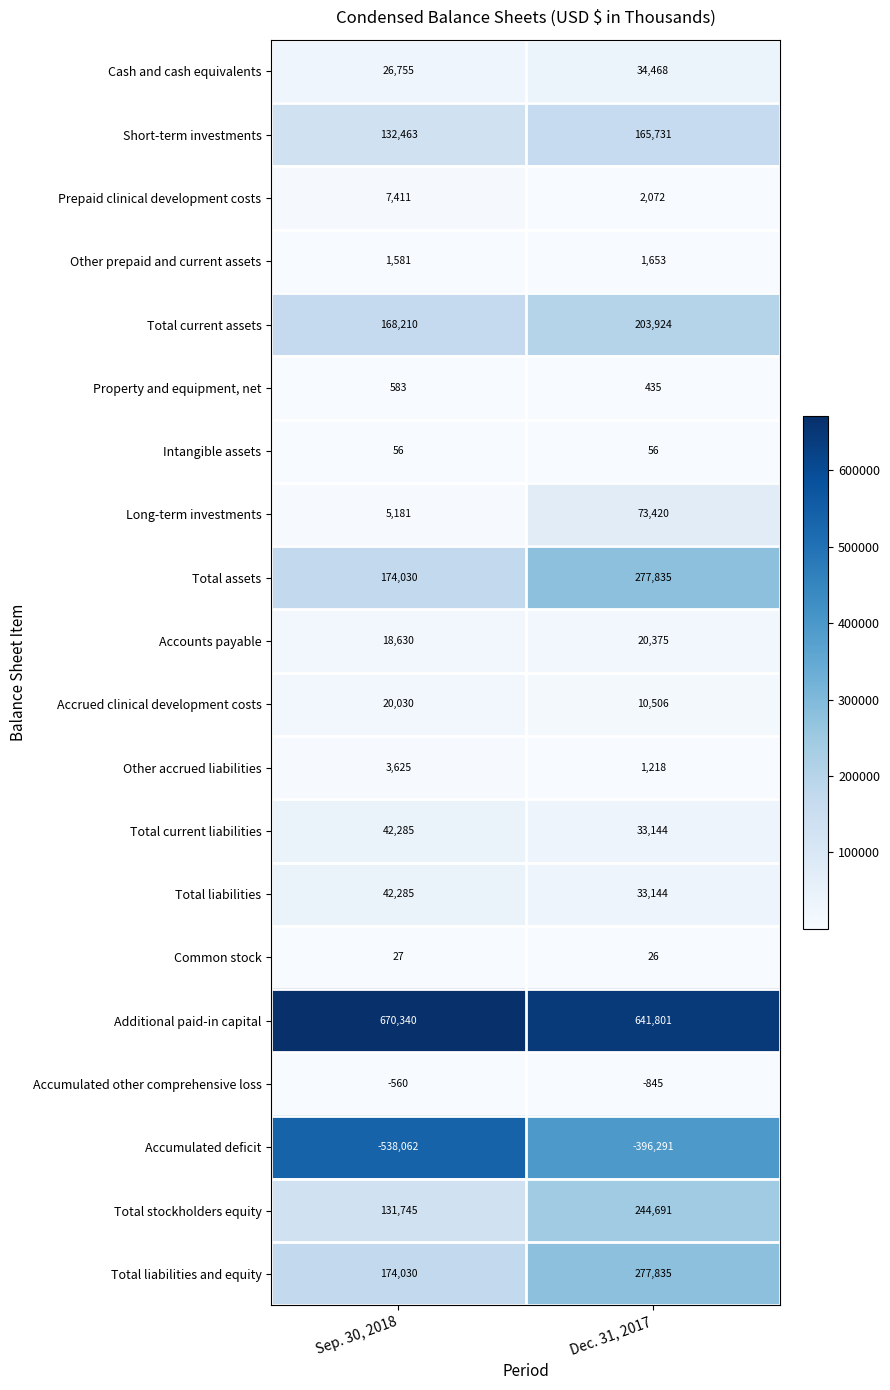

True or false: Total assets has a value of 126125 at Dec. 31, 2017.

False